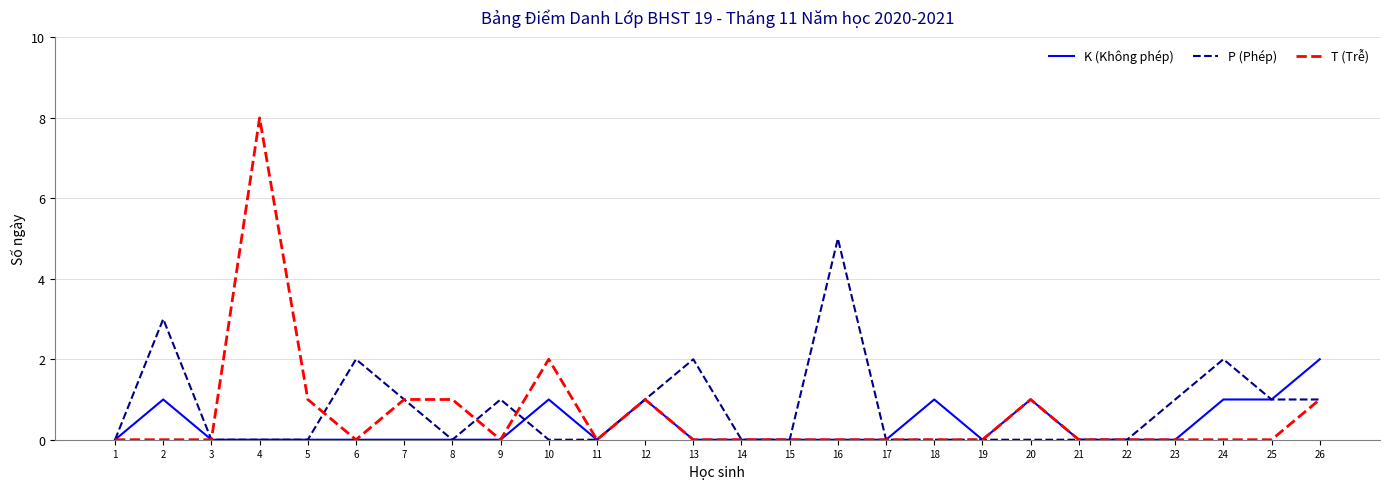

What is the difference between the maximum and minimum values in the T (Trễ) series?

8